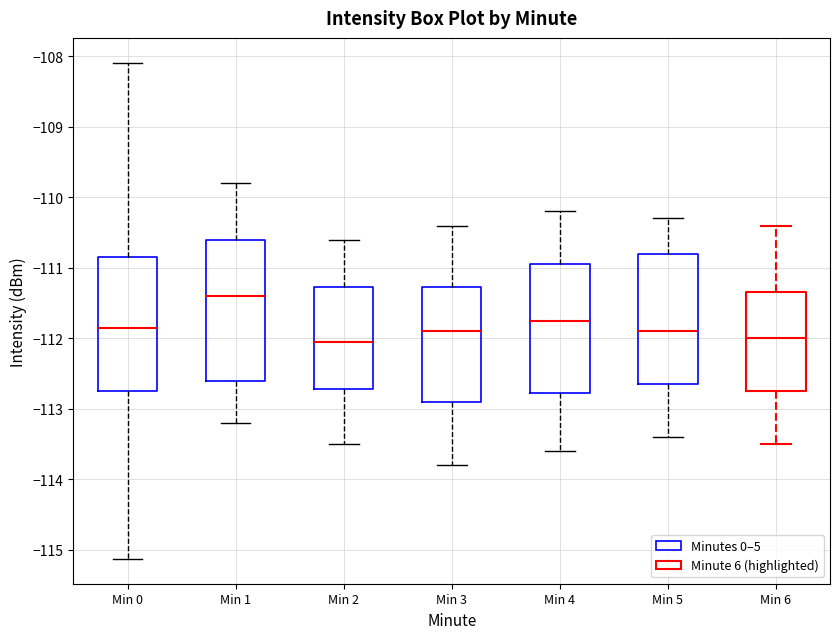

Reading left to right, transcribe this box plot: for each box, give where its median line is, the range the box spans, and where its two whiskers end, as read against the y-axis. The values are not printed on the chart, so give them approximately, as read against the axis.

Min 0: median -111.9, box -112.7 to -110.8, whiskers -115.1 to -108.1
Min 1: median -111.4, box -112.6 to -110.6, whiskers -113.2 to -109.8
Min 2: median -112.0, box -112.7 to -111.3, whiskers -113.5 to -110.6
Min 3: median -111.9, box -112.9 to -111.3, whiskers -113.8 to -110.4
Min 4: median -111.7, box -112.8 to -110.9, whiskers -113.6 to -110.2
Min 5: median -111.9, box -112.6 to -110.8, whiskers -113.4 to -110.3
Min 6: median -112.0, box -112.7 to -111.3, whiskers -113.5 to -110.4